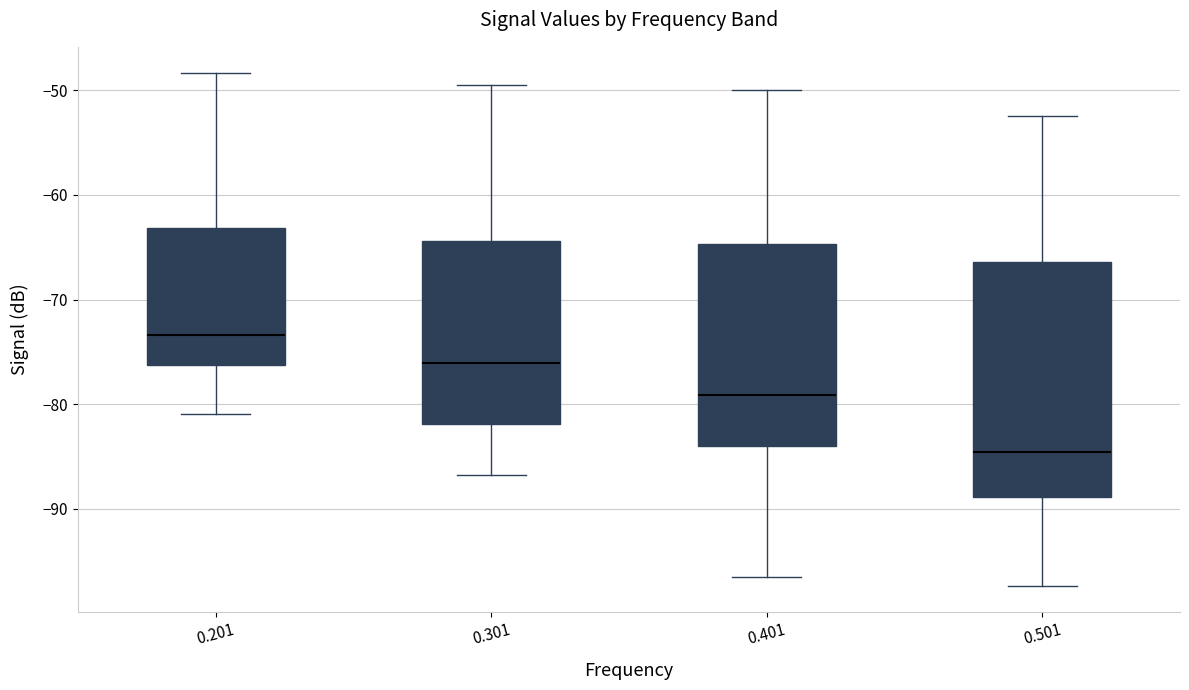

Where does the lower whisker of the box at x = 0.401 end on the y-axis? The values are not printed on the chart, so give them approximately, as read against the axis.

-96